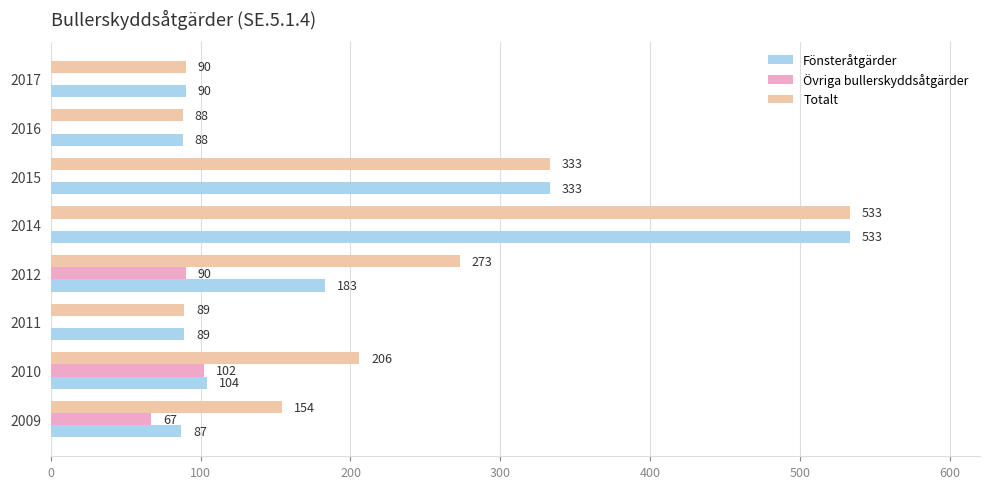

Count the number of data series in this chart.

3